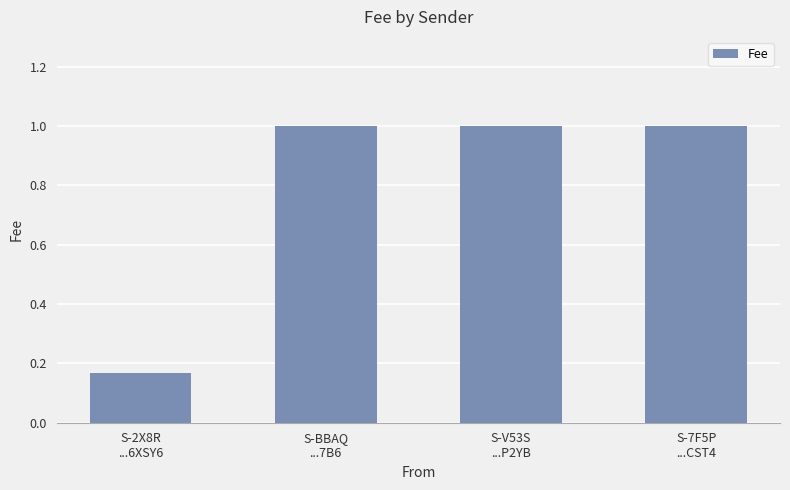

What position from the left is S-2X8R
...6XSY6?

1